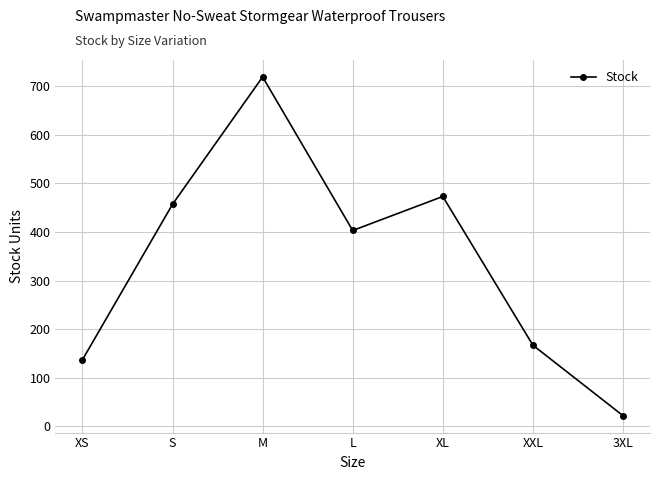

What position from the right is L?

4